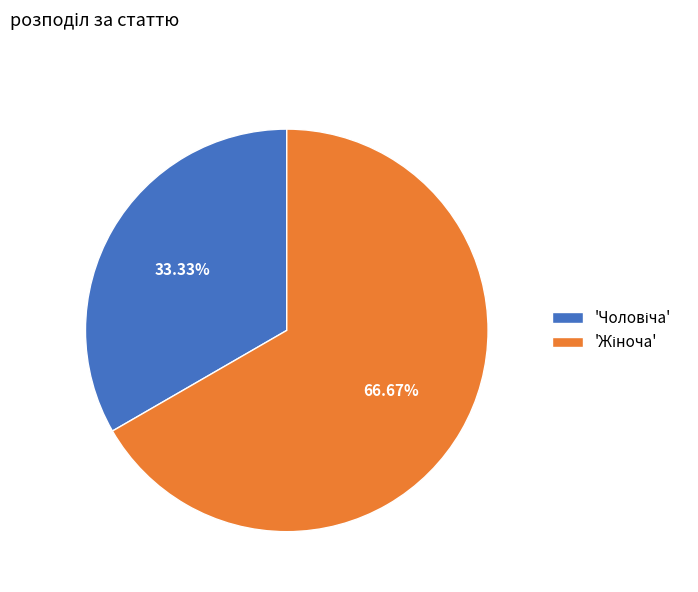

Does any single category account for the majority?

Yes